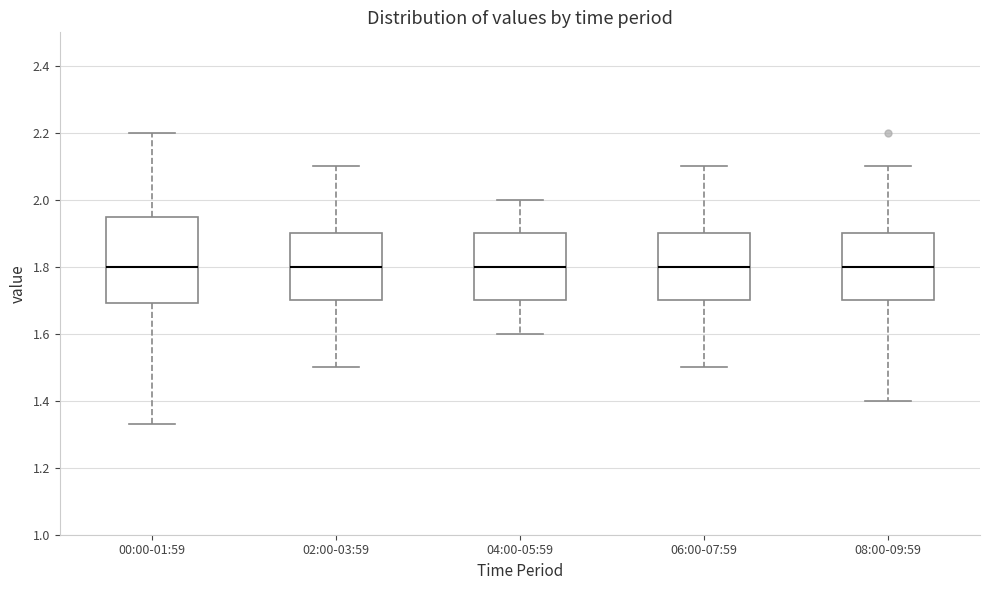

Where does the upper whisker of the box for 00:00-01:59 end on the y-axis? The values are not printed on the chart, so give them approximately, as read against the axis.

2.20